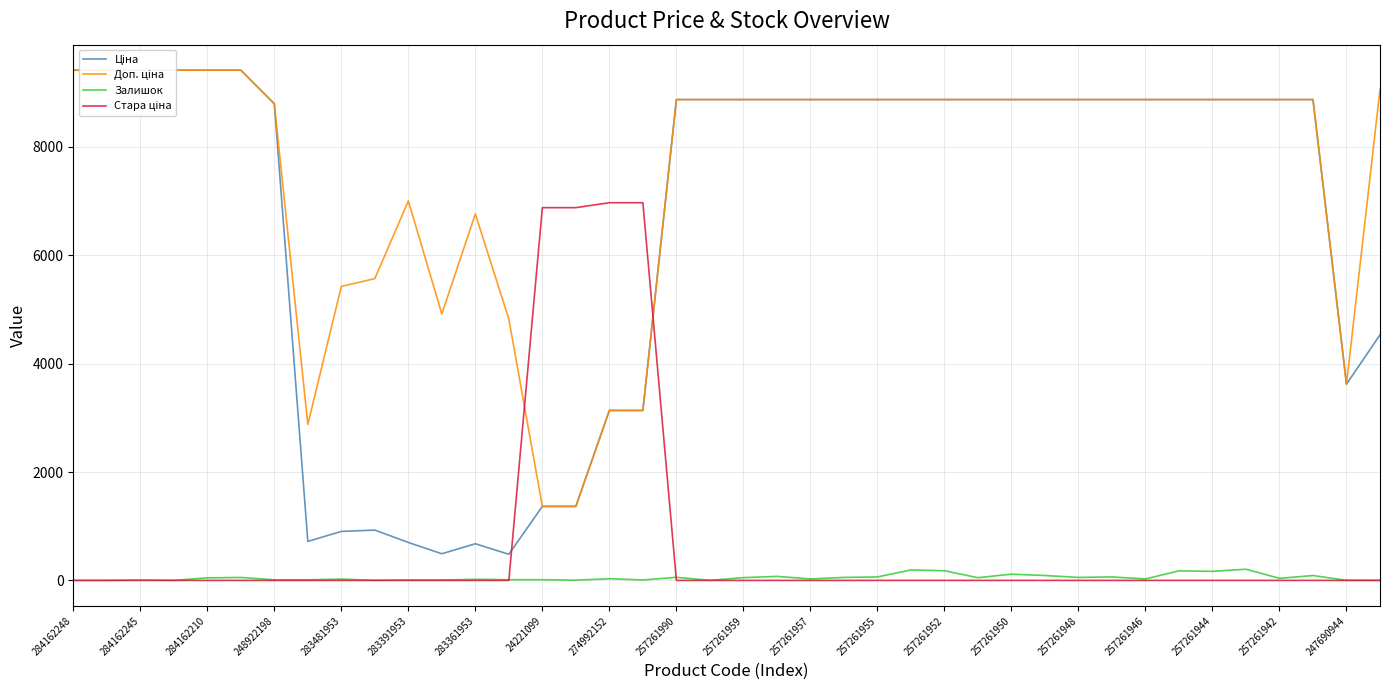

Does the chart display data point markers on the line(s)?

No